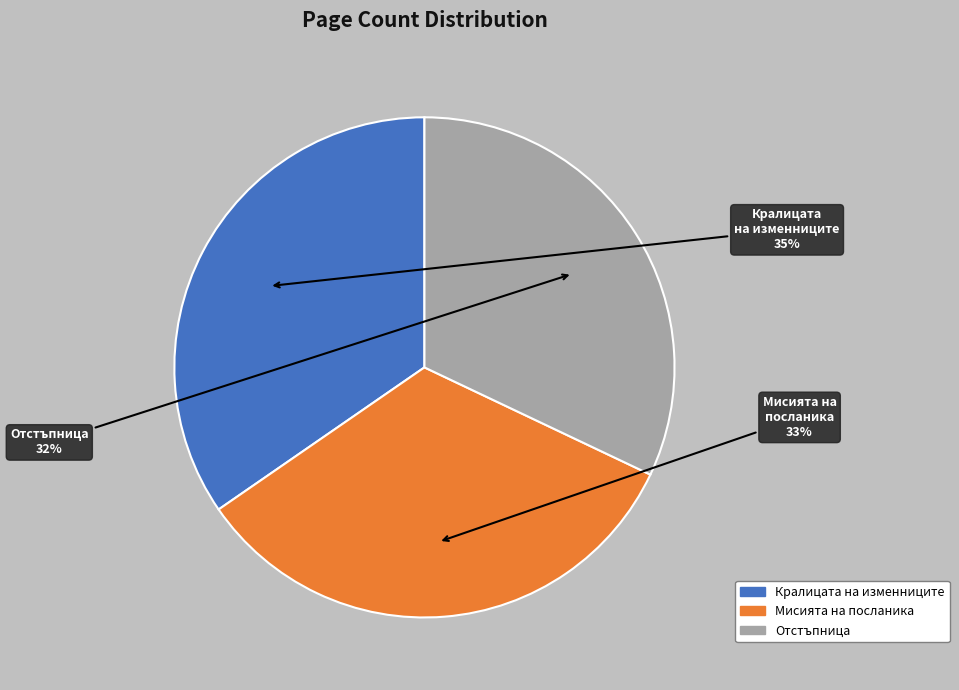

Is the sum of Кралицата на изменниците and Отстъпница greater than half?

Yes